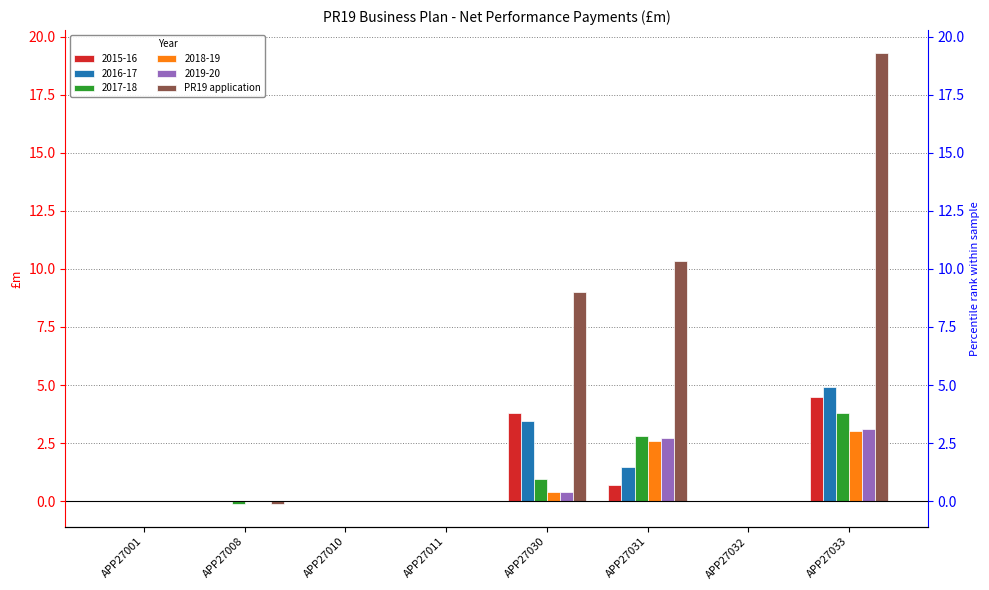

Which label corresponds to the smallest value in the chart?

APP27008